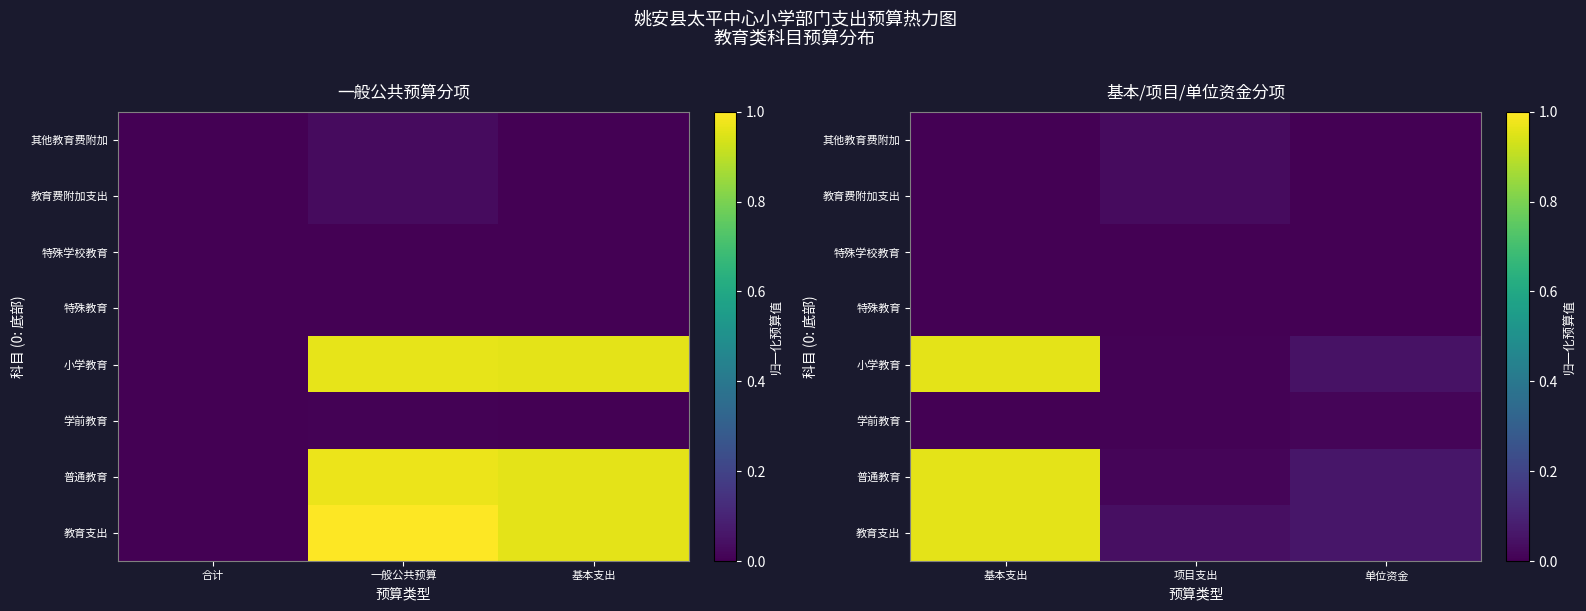

At which label does 其他教育费附加 reach its peak?

项目支出